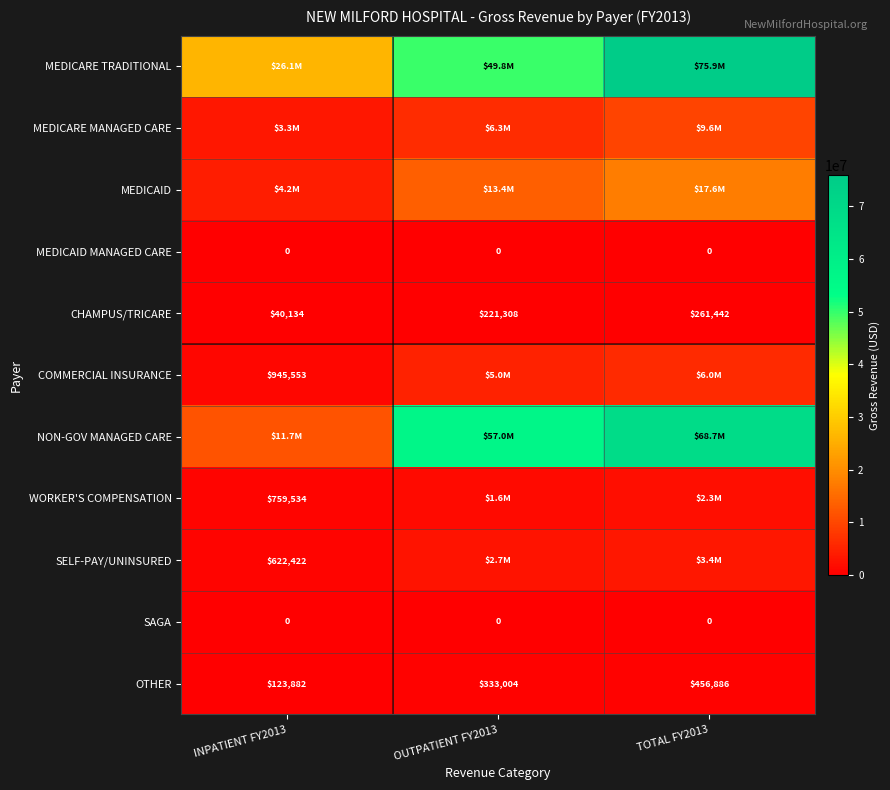

Count the number of data series in this chart.

11